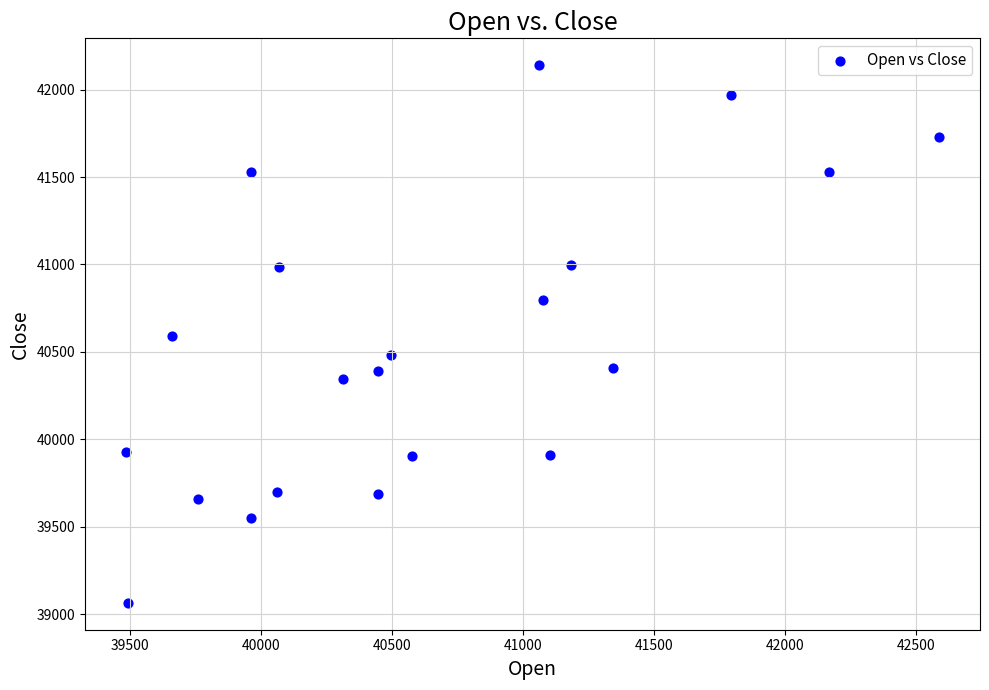

What is the range of Y values (max minus min)?

3073